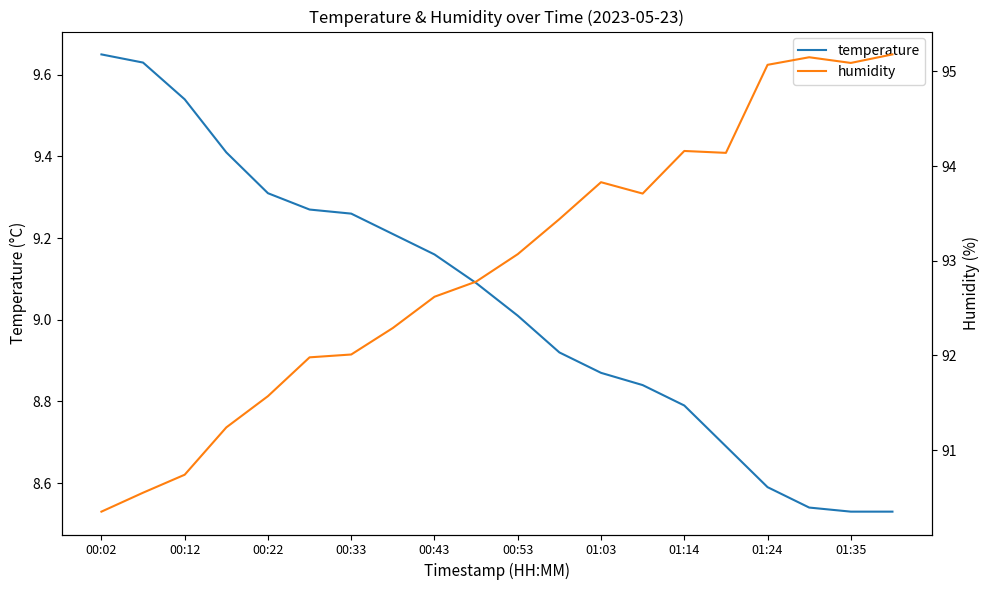

Rank the series by their average value, from lowest to highest.

temperature, humidity